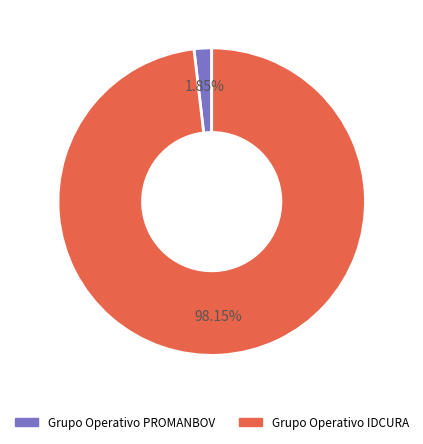

How many slices are in this pie chart?

2